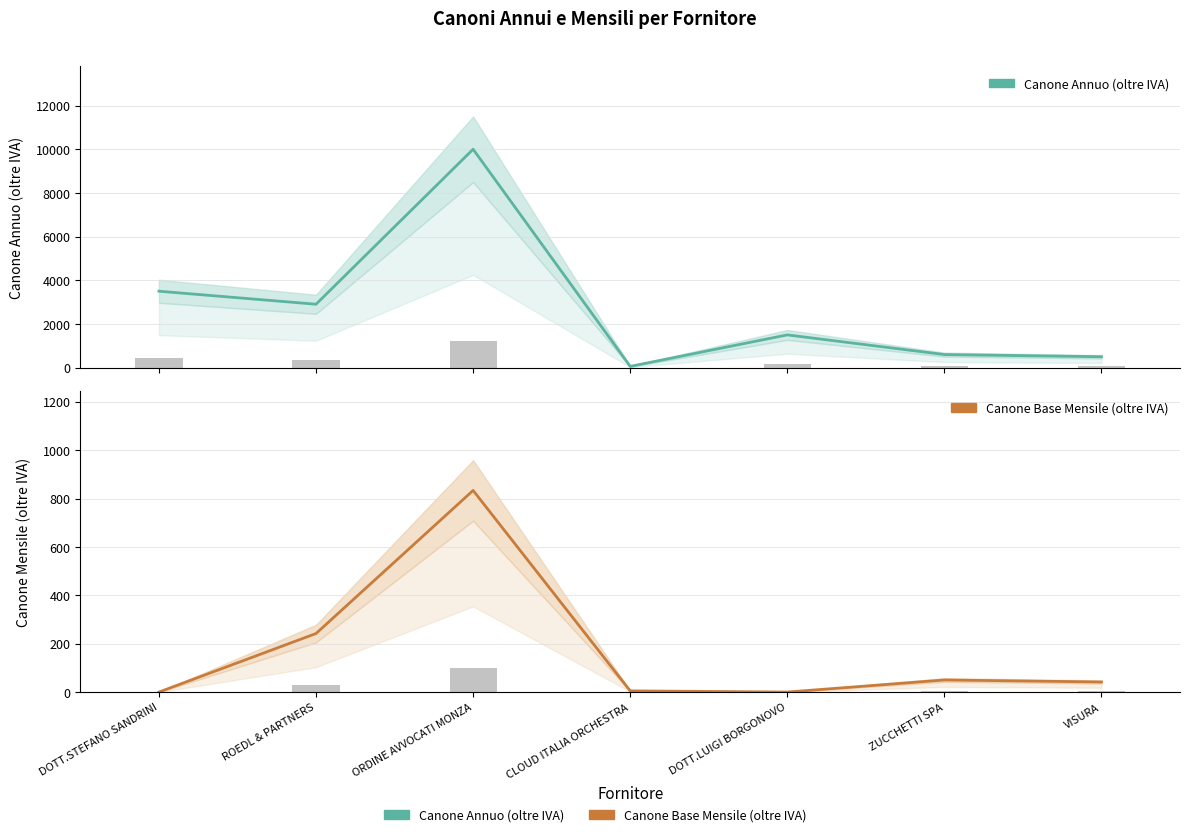

What position from the right is ROEDL & PARTNERS?

6